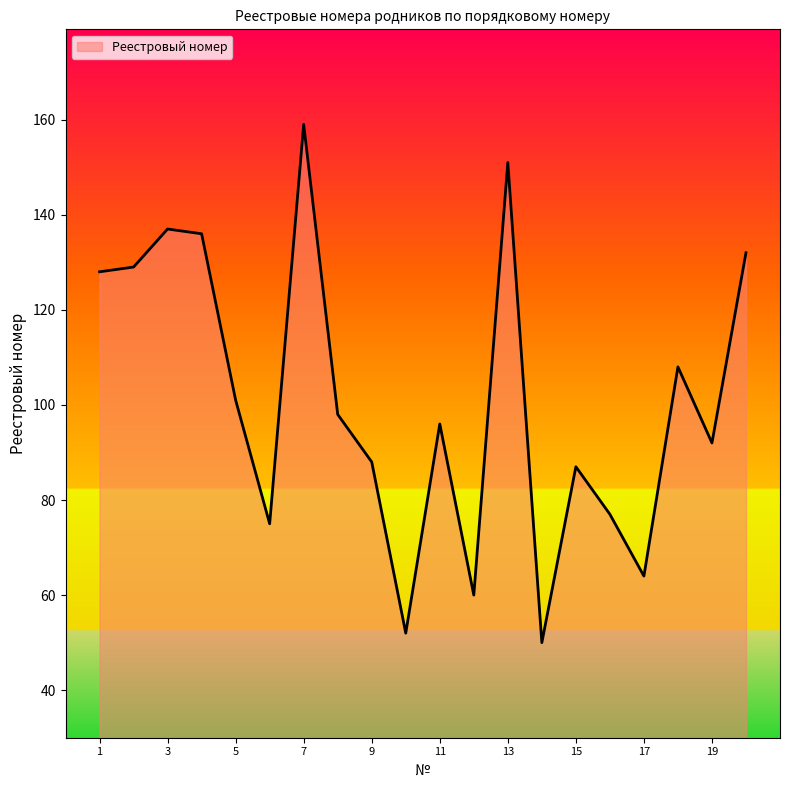

How many values are below 98?

10